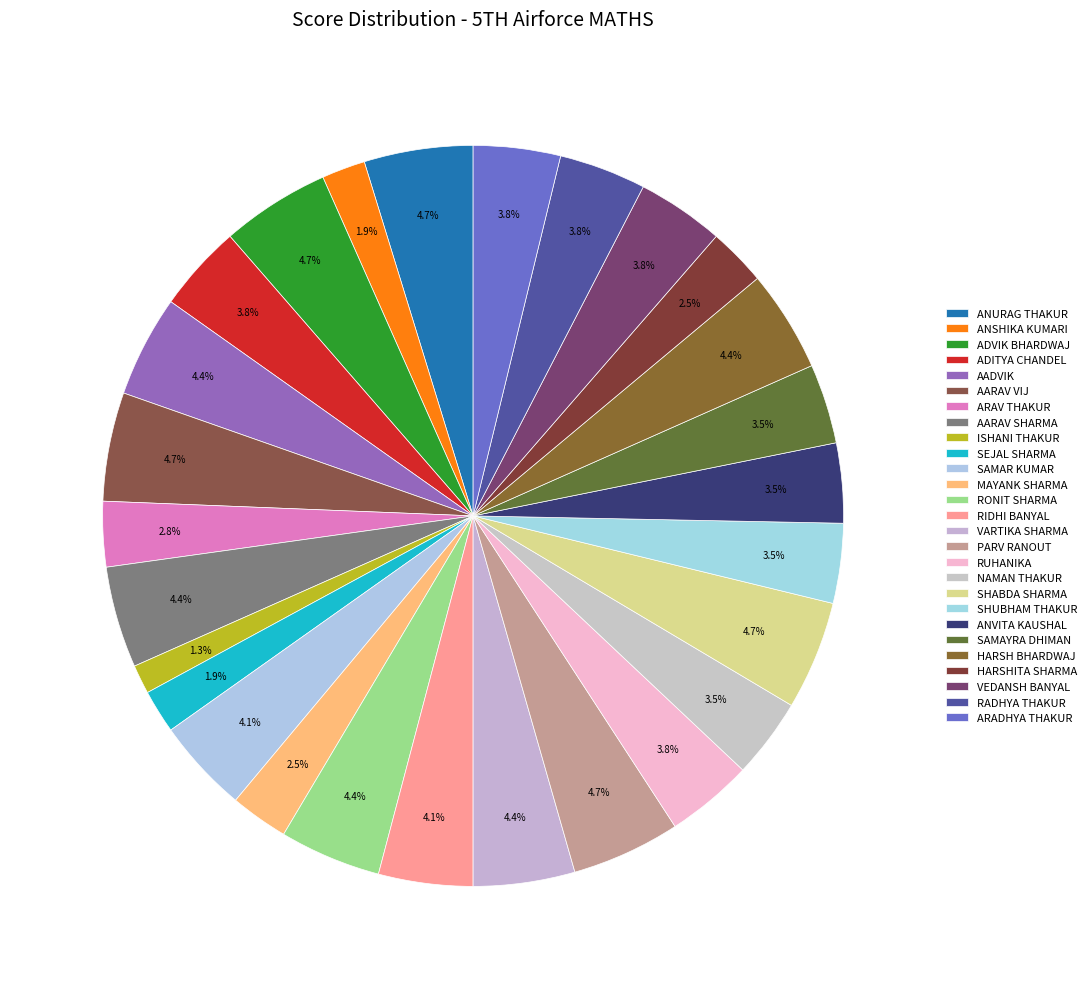

True or false: RUHANIKA accounts for 9% of the total.

False